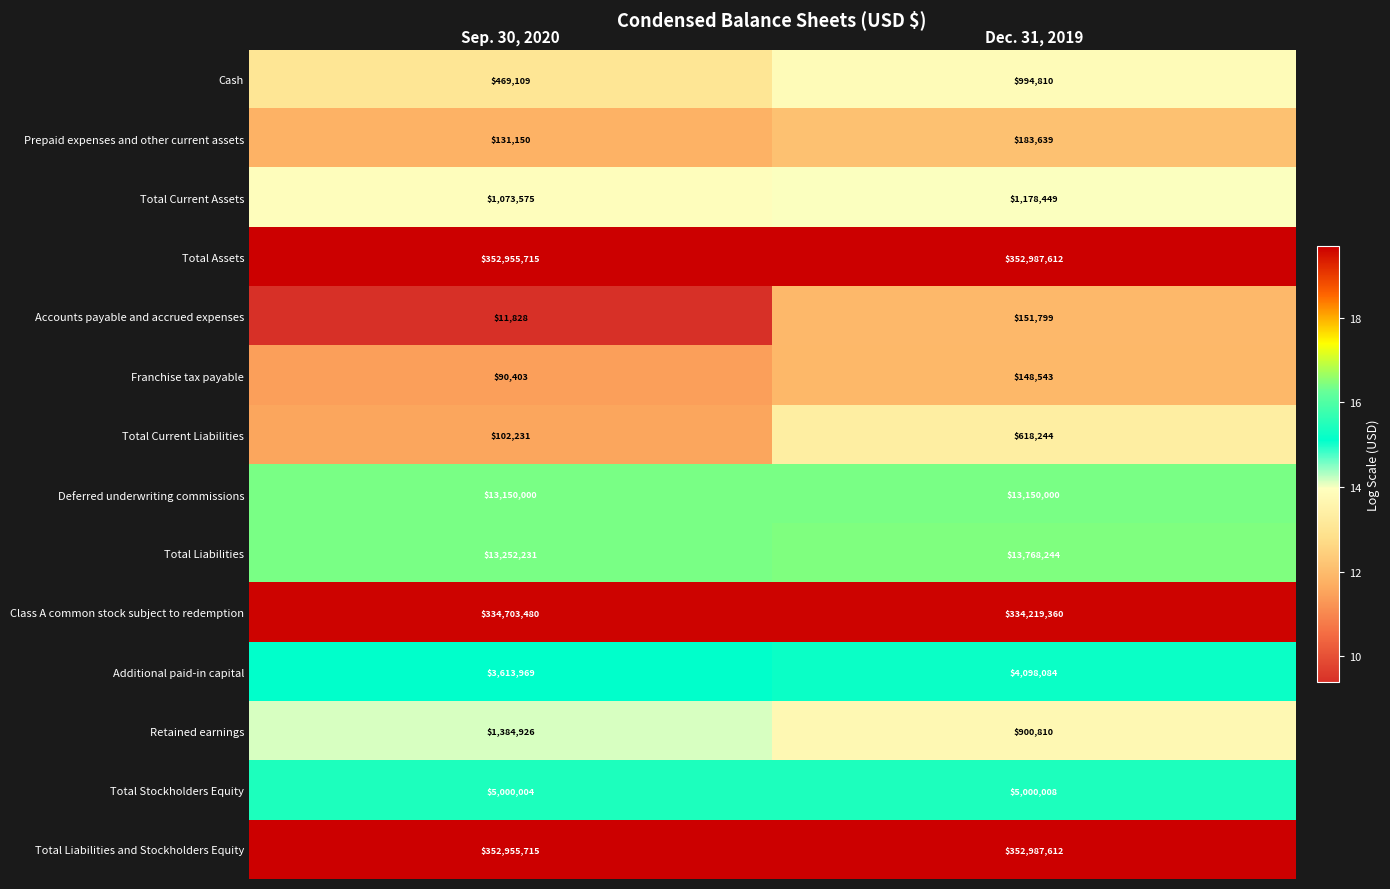

What is the sum of the Total Current Assets values at Dec. 31, 2019 and Sep. 30, 2020?

2252024